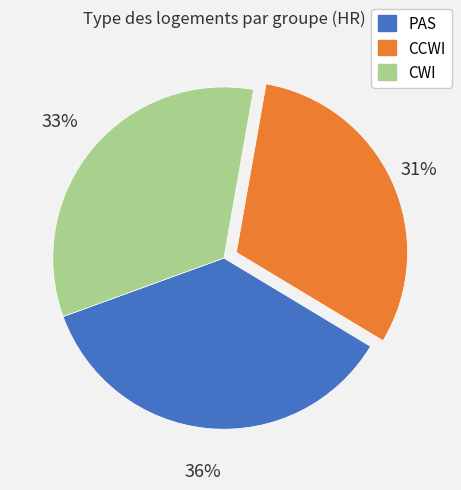

Combined, do PAS and CWI account for over 50%?

Yes